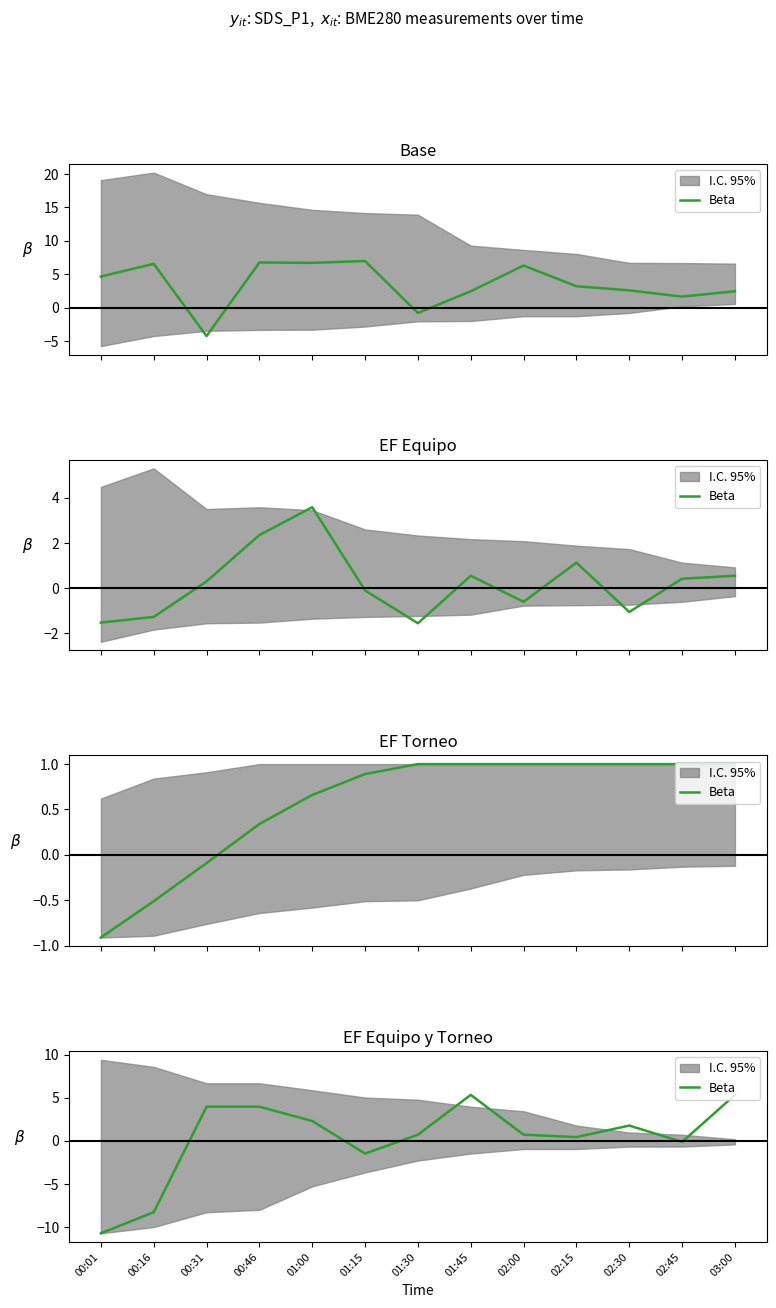

Where is the first local minimum?

01:15